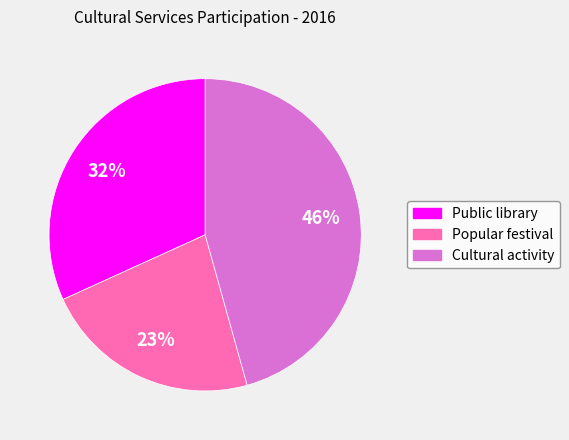

The Public library slice represents 32% of the pie. True or false?

True